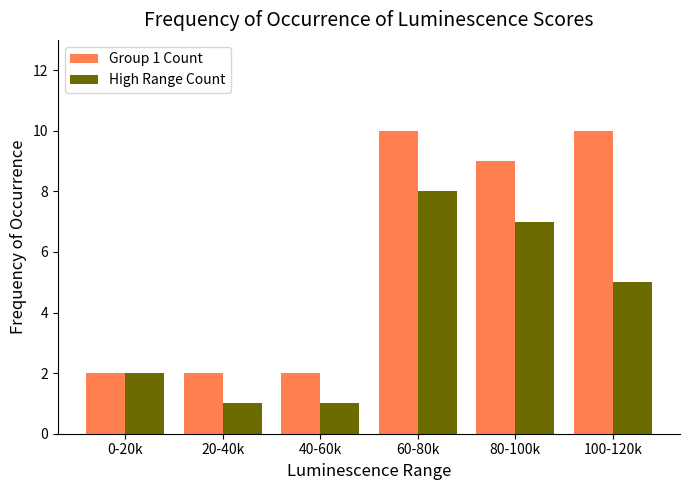

What is the spread (max minus min) of values at 100-120k?

5